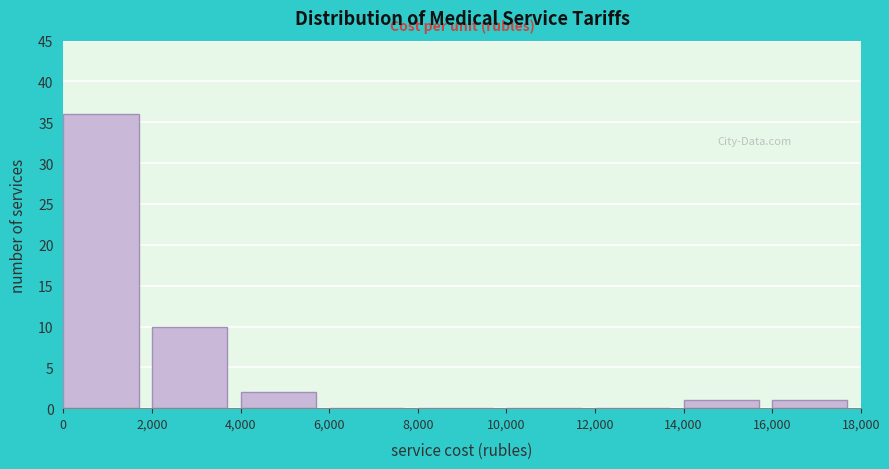

What is the height of the bar covering 2,000 to 4,000 on the x-axis? The values are not printed on the chart, so give them approximately, as read against the axis.

10